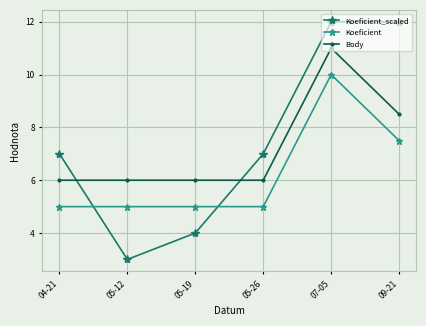

List the series in order of their peak value, lowest first.

Koeficient, Body, Koeficient_scaled